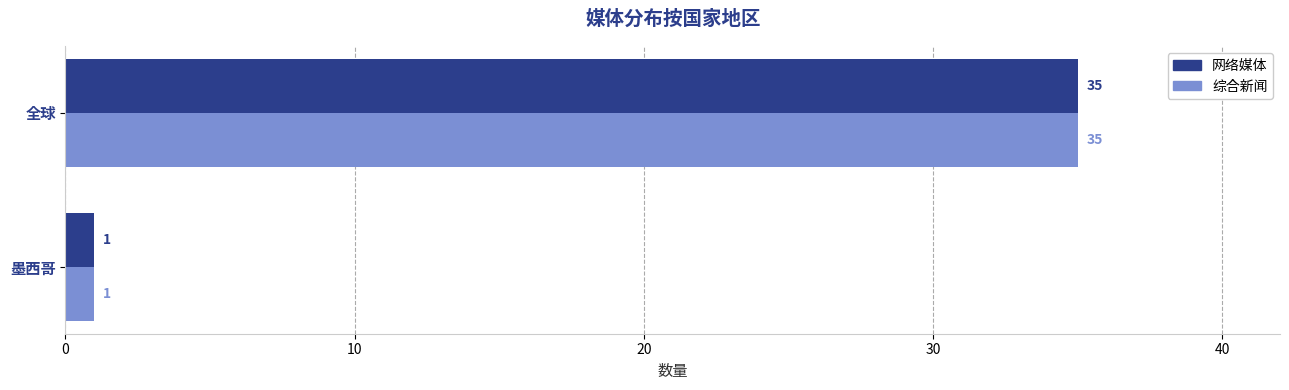

What is the sum of all 综合新闻 values?

36